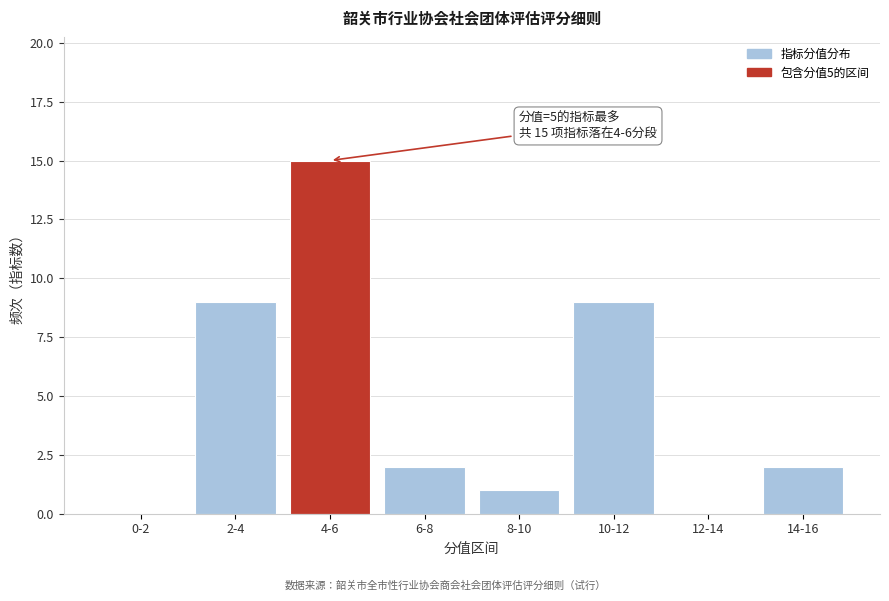

Reading left to right, what are all the values shown in this chart?

0-2=0	2-4=9	4-6=15	6-8=2	8-10=1	10-12=9	12-14=0	14-16=2